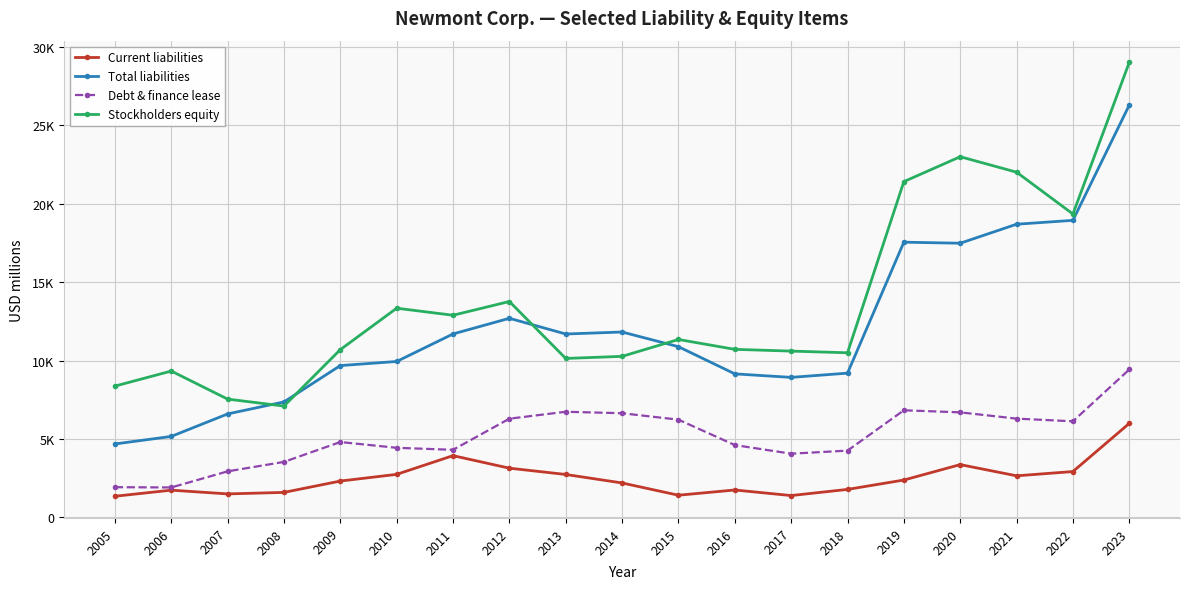

Reading right to left, extract all data points from this chart.

Current liabilities: 5998	2926	2654	3369	2385	1787	1395	1750	1416	2198	2740	3141	3940	2747	2320	1596	1500	1739	1350
Total liabilities: 26301	18949	18703	17490	17557	9203	8933	9157	10890	11827	11700	12702	11703	9947	9686	7367	6601	5166	4685
Debt & finance lease: 9436	6132	6302	6702	6834	4261	4065	4615	6236	6646	6740	6298	4313	4441	4809	3542	2938	1911	1929
Stockholders equity: 29027	19354	22022	23008	21420	10502	10609	10721	11350	10274	10141	13773	12896	13345	10703	7102	7548	9337	8376